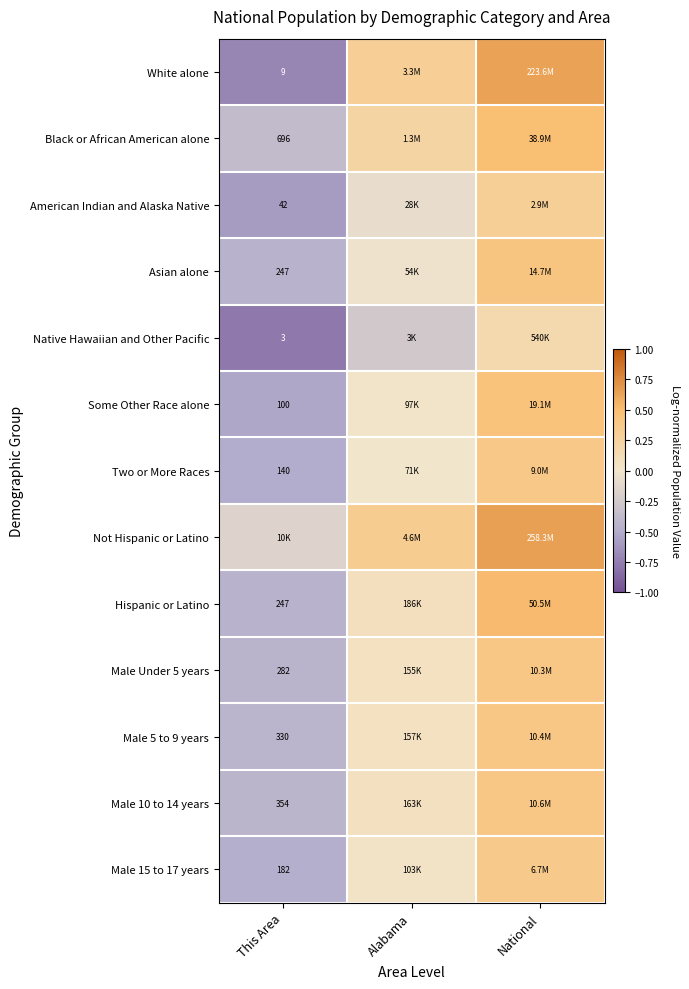

What is the maximum value shown in the chart?

0.6